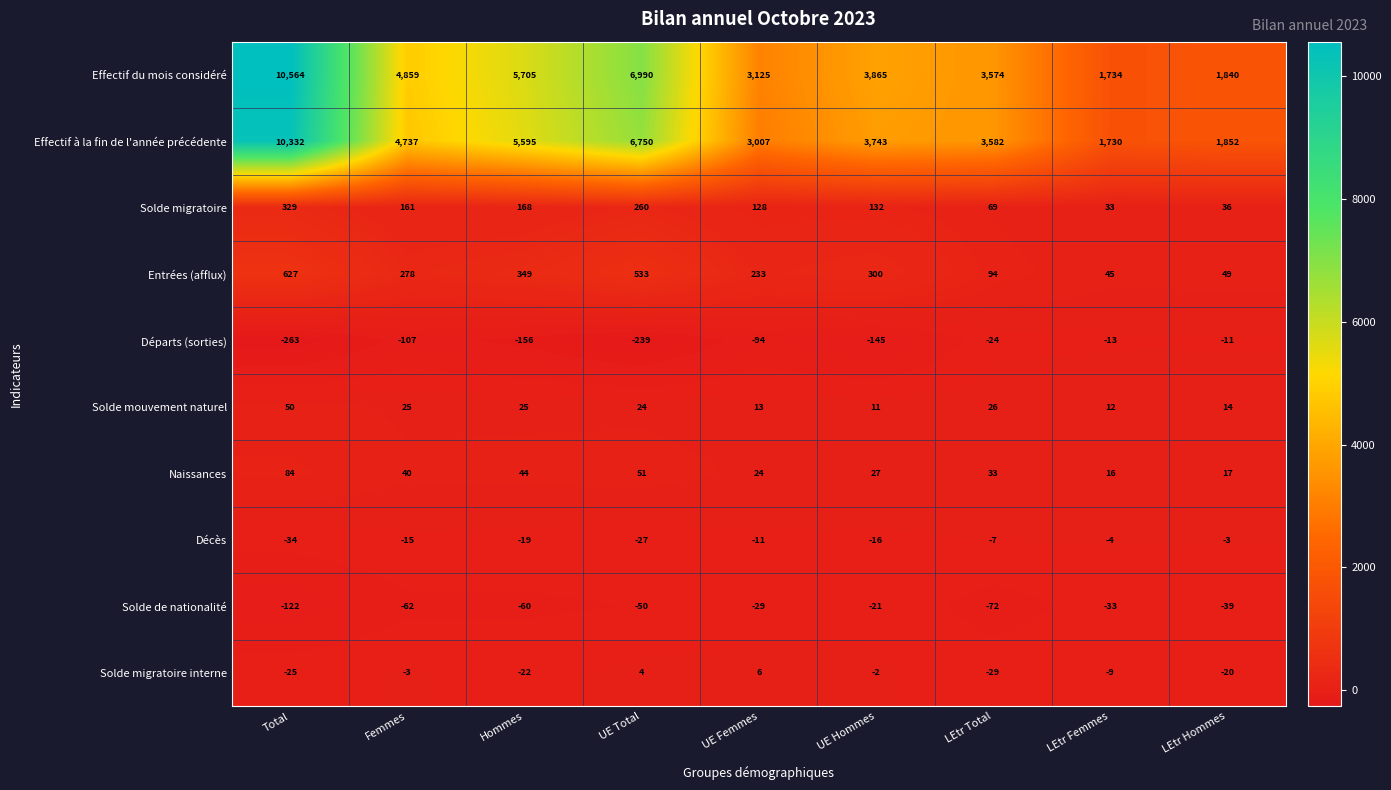

The value of Solde migratoire at Hommes is 299. True or false?

False